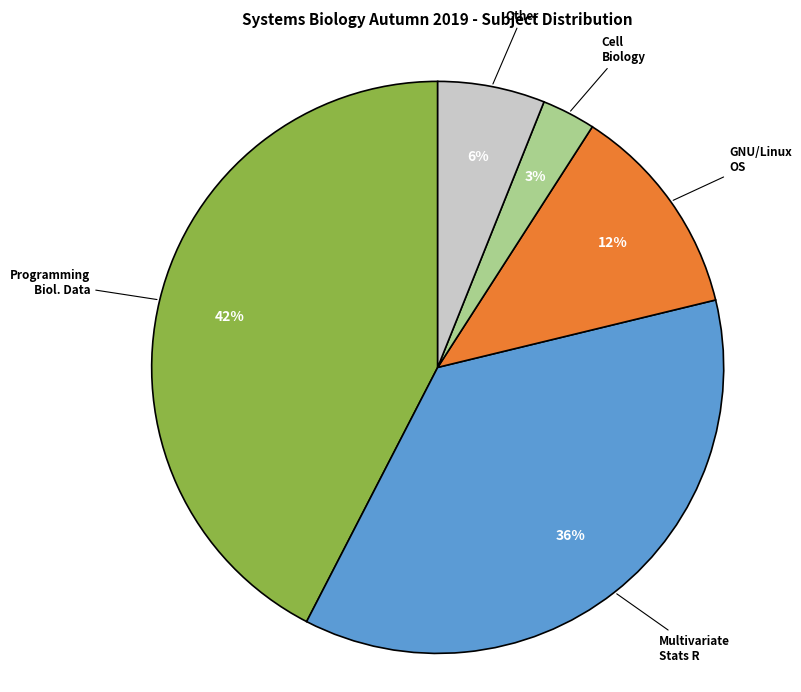

How many slices are in this pie chart?

5